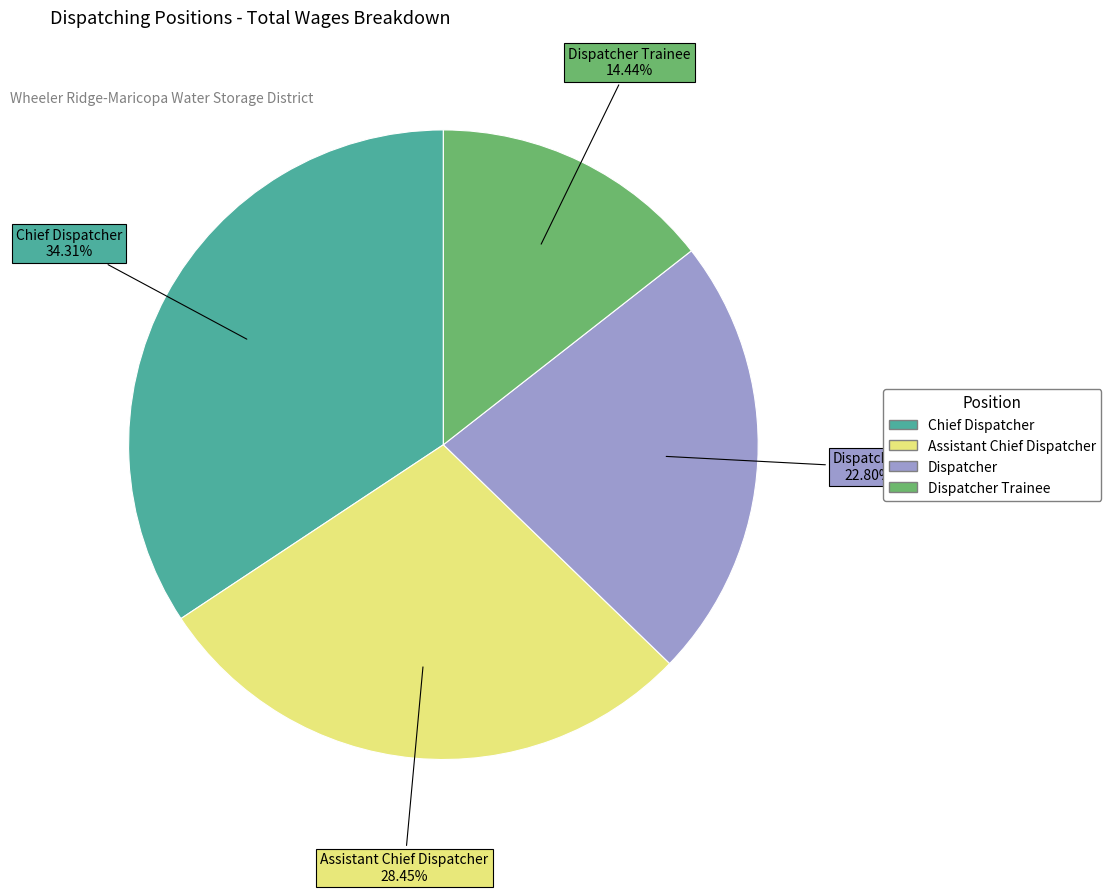

Is there any slice that represents more than half of the pie?

No